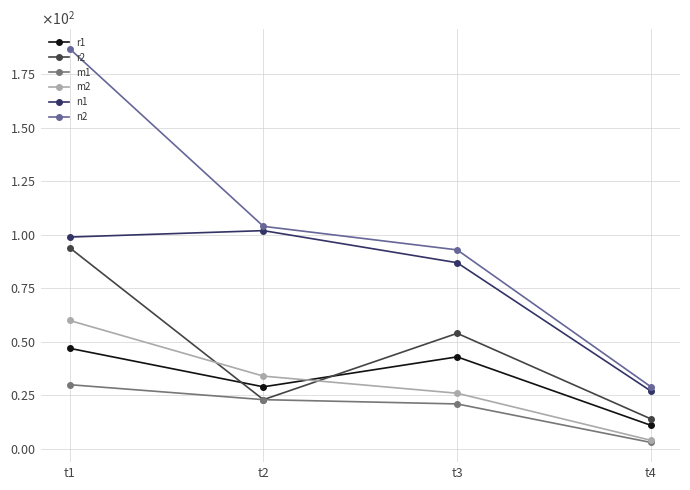

Does the chart have visible grid lines?

Yes